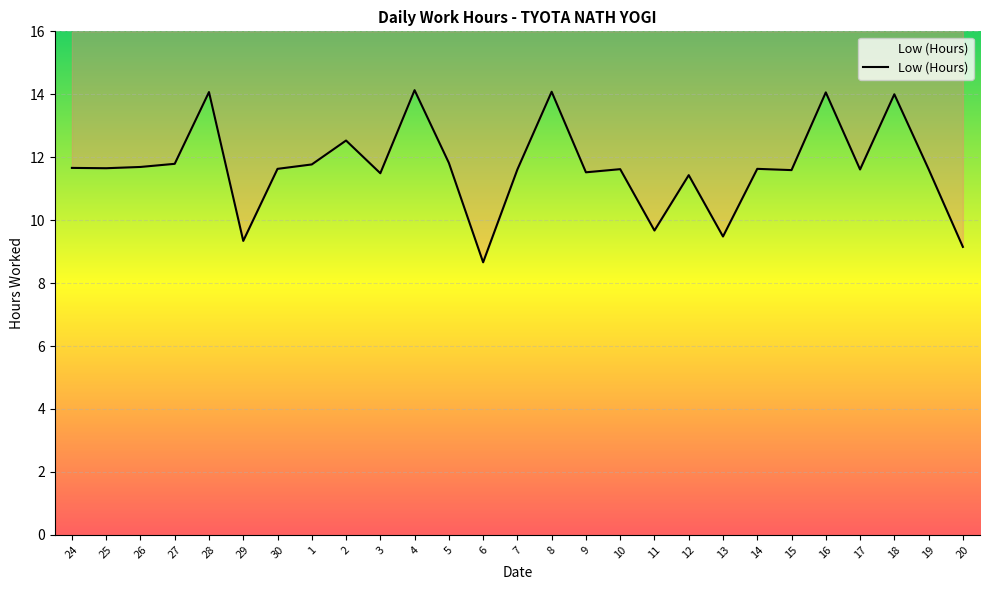

Approximately how many times larger is the value at 20 compared to 17?

0.8